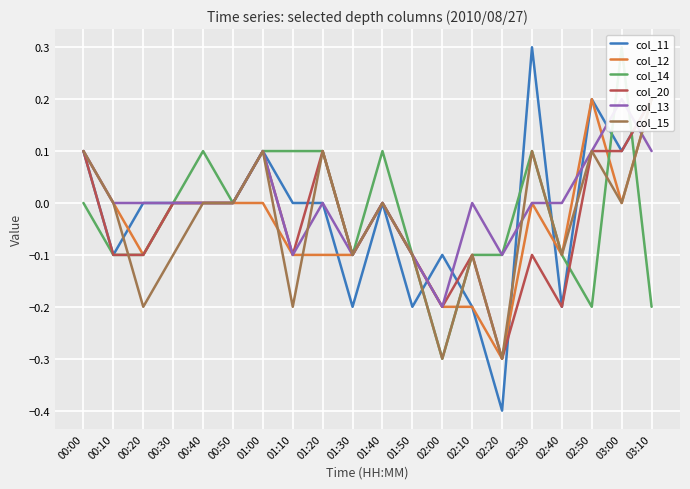

The col_12 series shows 0.3 at 02:50. True or false?

False